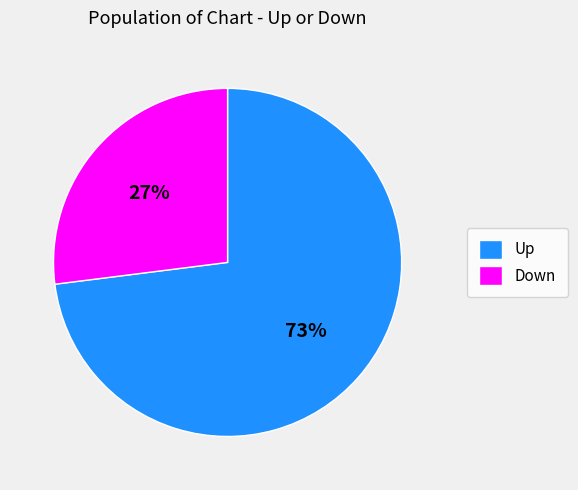

Count the number of slices in the pie.

2